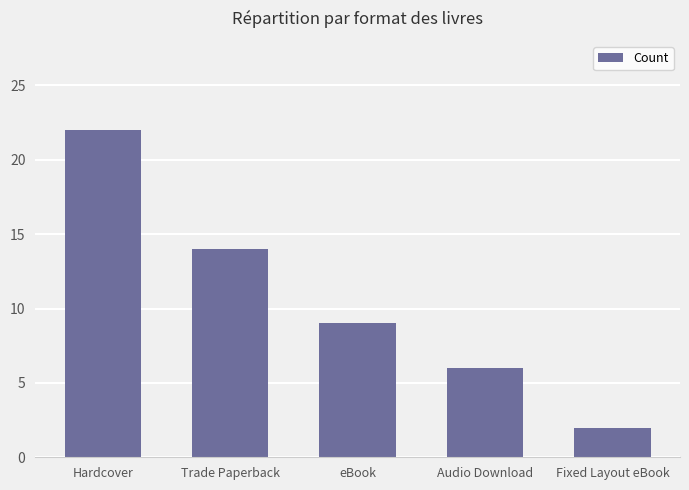

What is the average value?

11